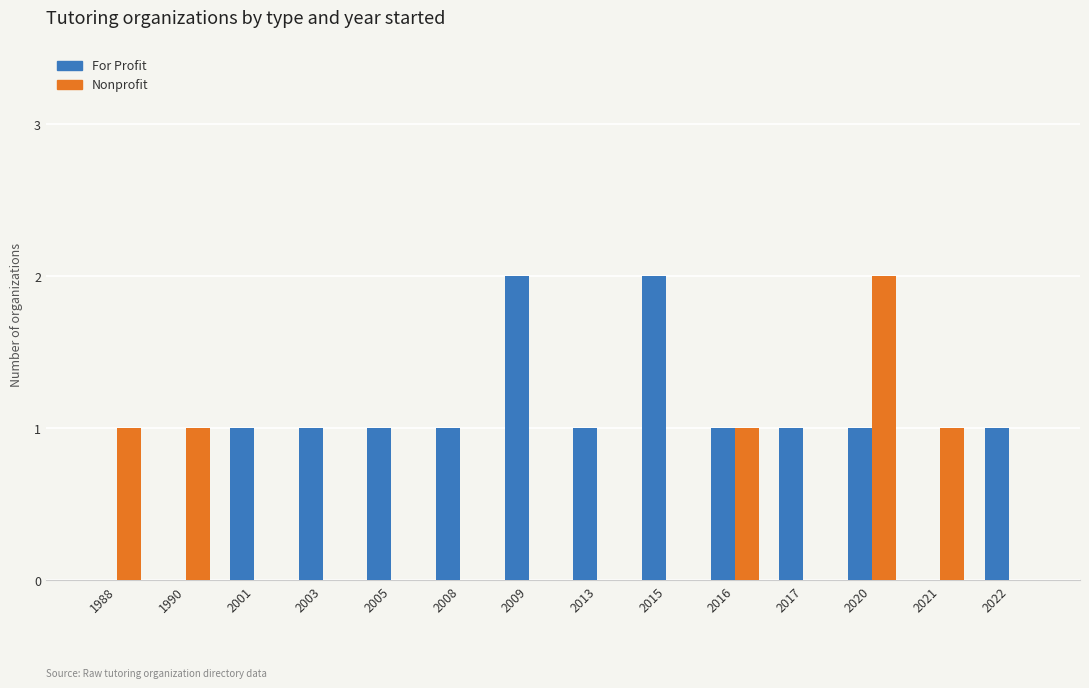

Does the chart contain stacked bars?

No